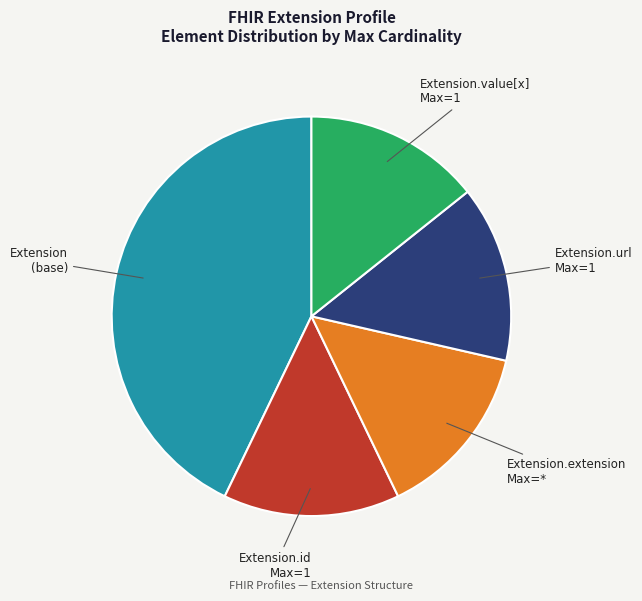

Is there a majority slice in this chart?

No